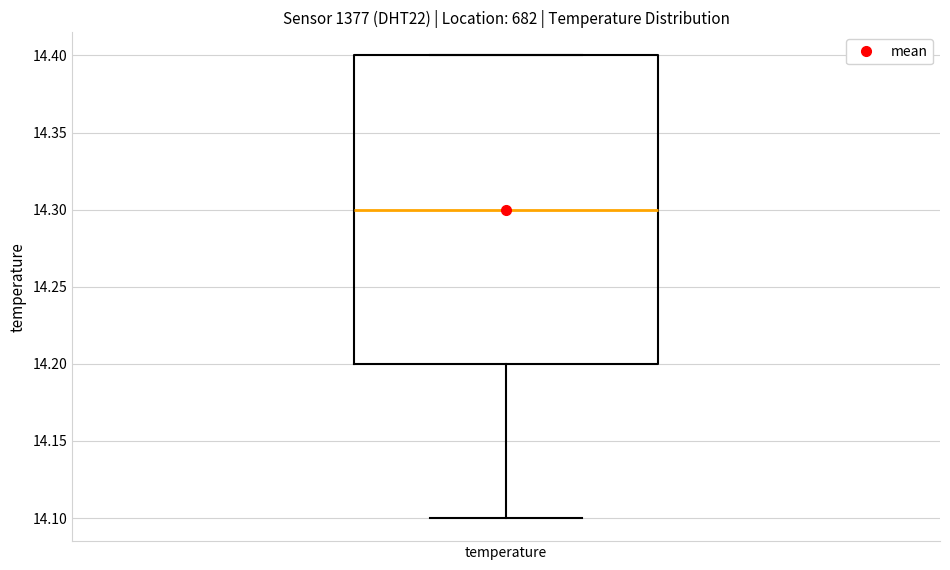

Transcribe this box plot: give where the median line is, the range the box spans, and where the two whiskers end, as read against the y-axis. The values are not printed on the chart, so give them approximately, as read against the axis.

median 14.3, box 14.2 to 14.4, whiskers 14.1 to 14.4